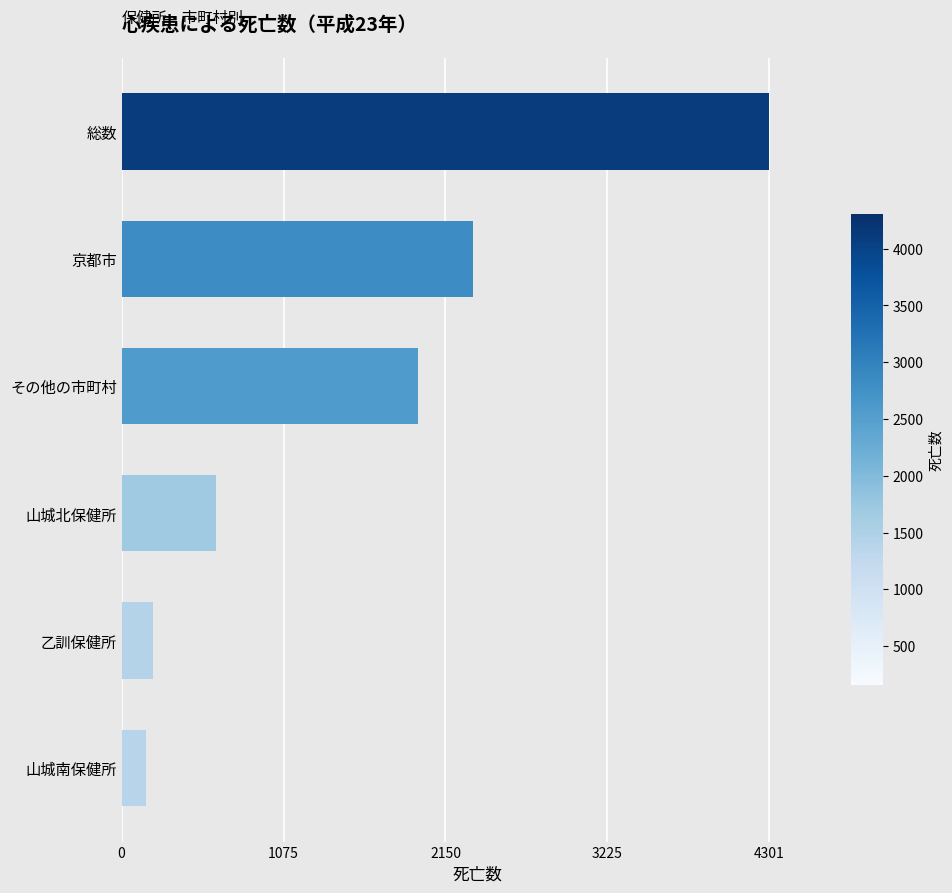

What is the average value?

1599